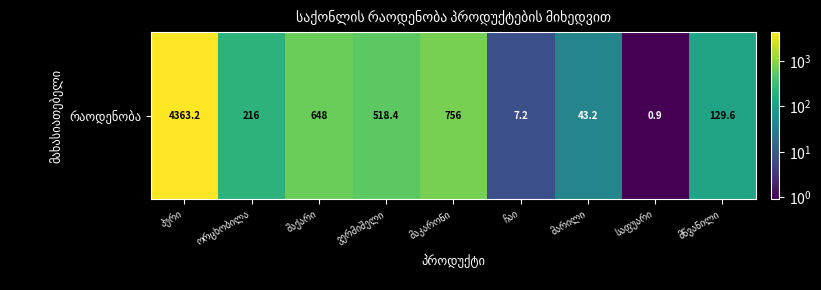

Which has a higher value, მწვანილი or ჩაი?

მწვანილი